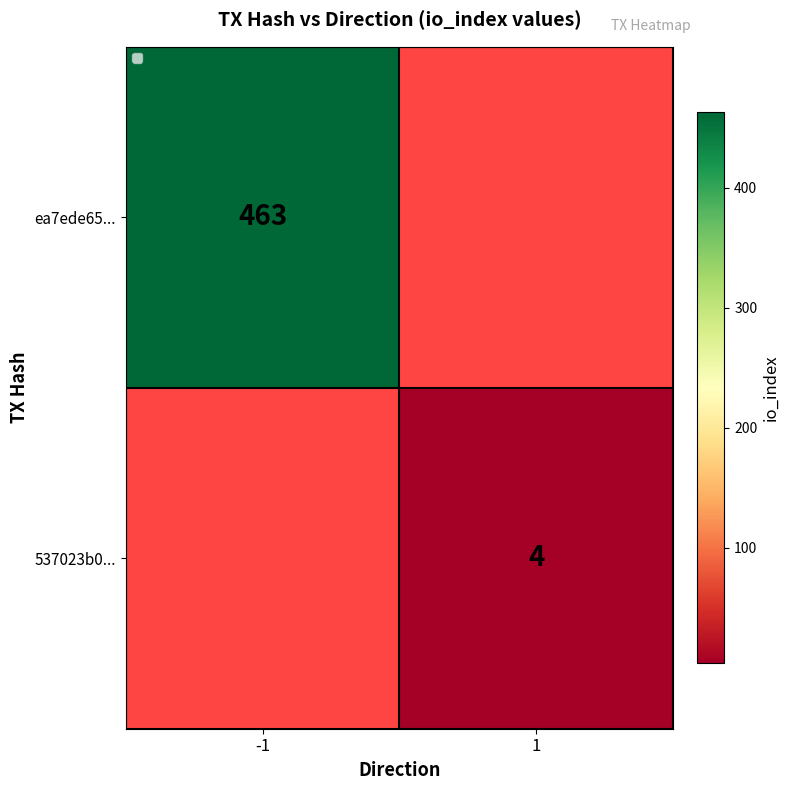

Is it true that ea7ede65... equals 258 at -1?

False